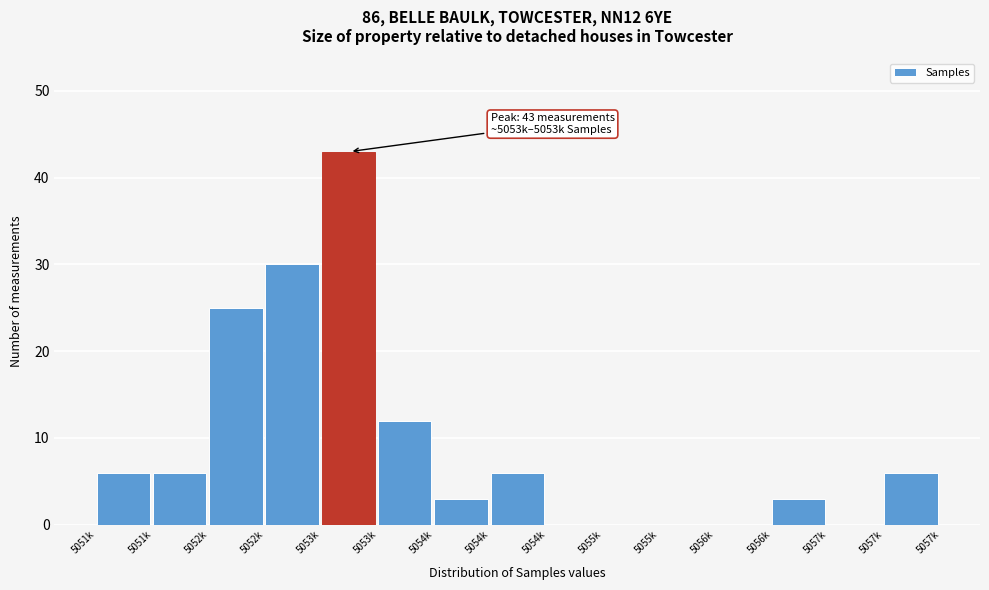

Are the bars horizontal?

No